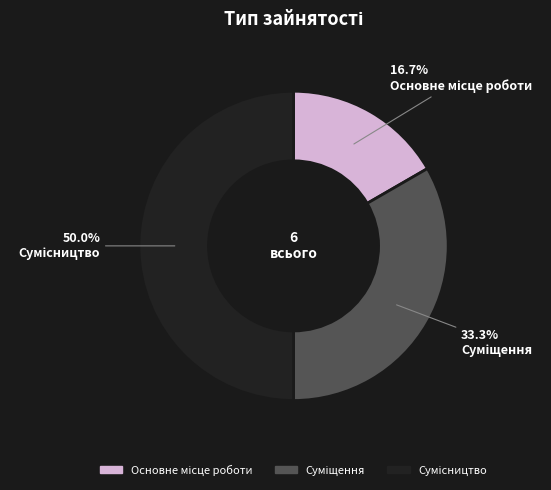

How much of the chart is everything except Основне місце роботи?

83.3%